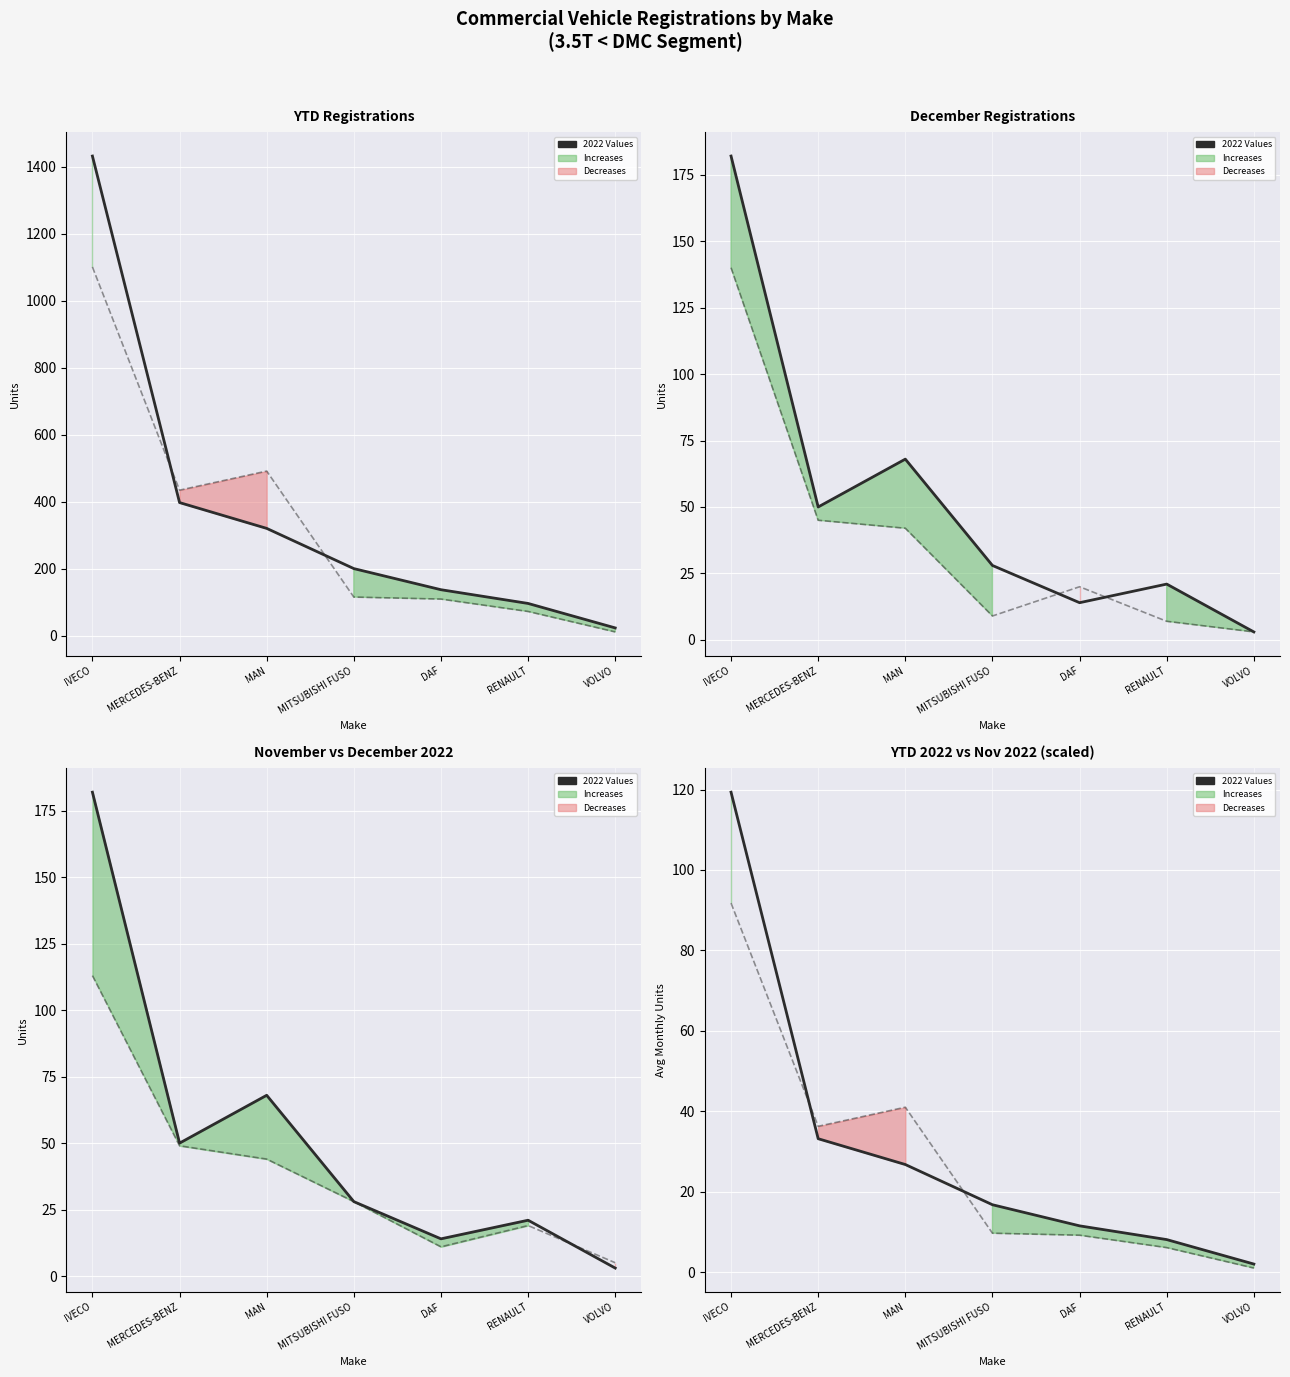

Is it true that Reference period equals 41.0 at MAN?

True